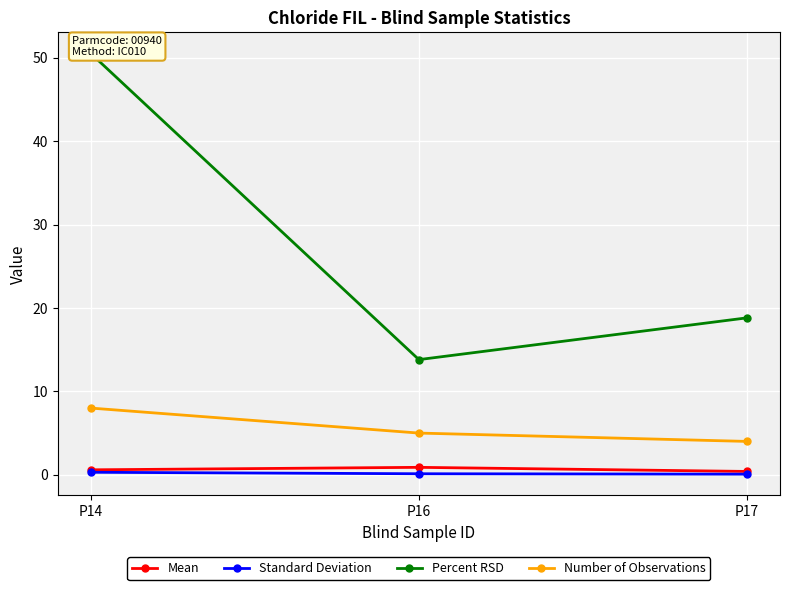

The Number of Observations series shows 8.0 at P14. True or false?

True